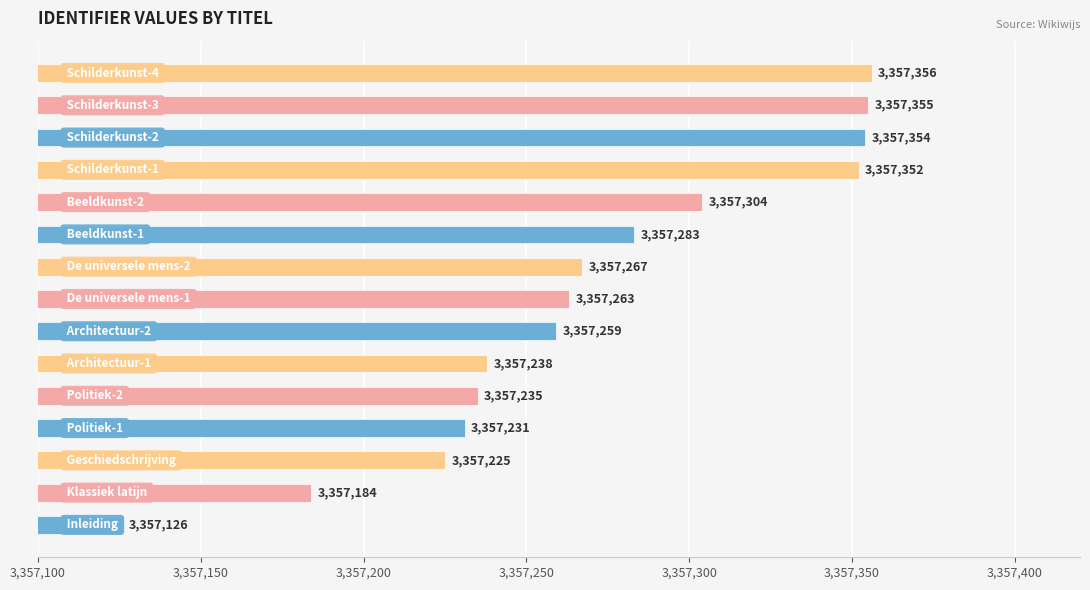

What is the difference between the maximum and minimum values?

230